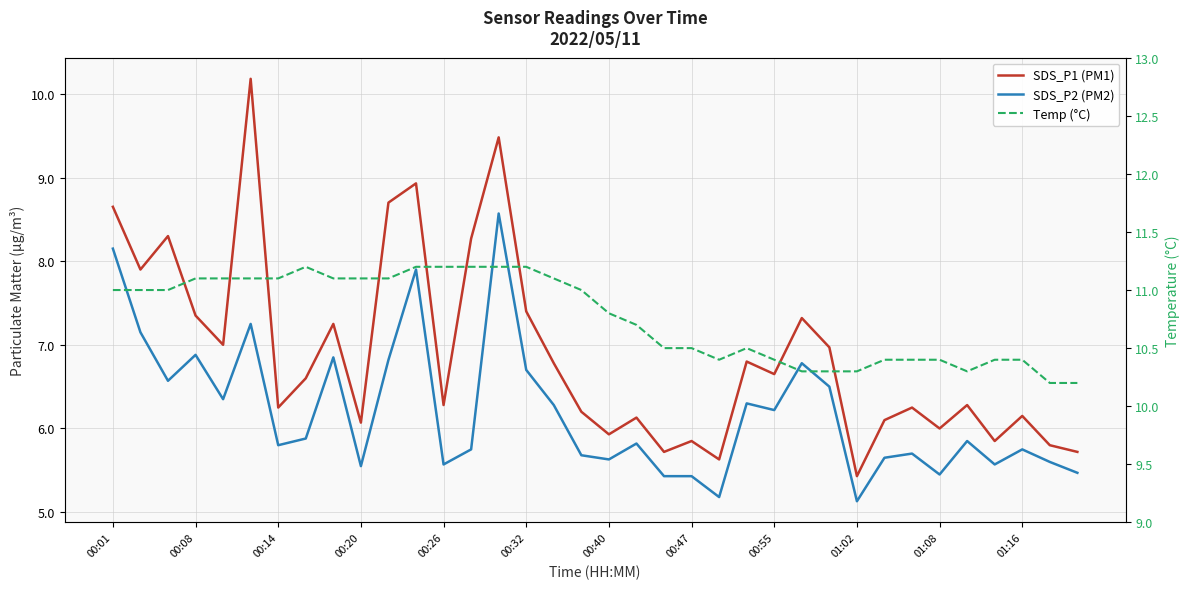

At which category does Temp (°C) reach its first local valley?

22